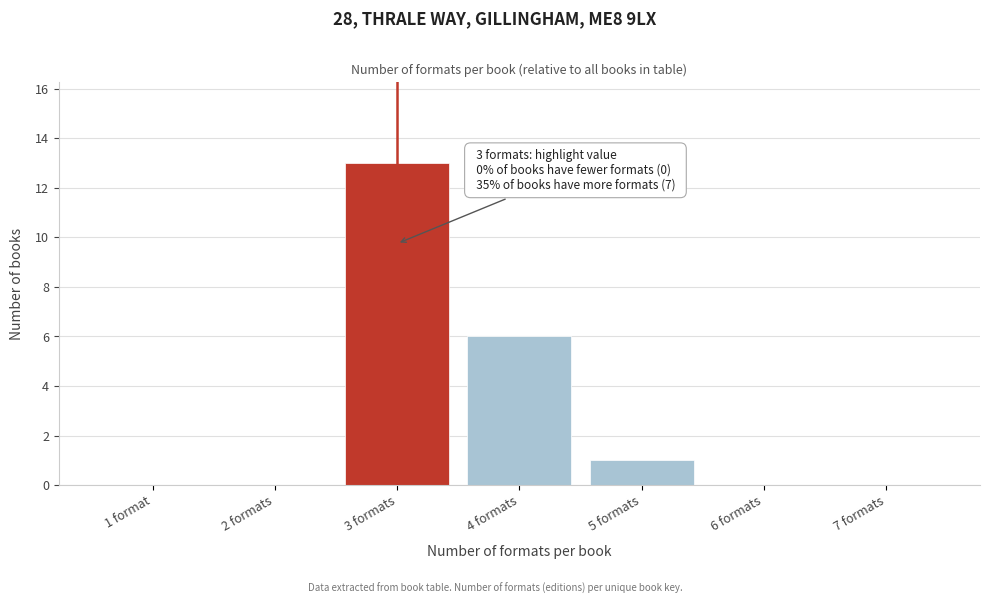

Reading right to left, transcribe all the data shown in this chart.

7 formats=0	6 formats=0	5 formats=1	4 formats=6	3 formats=13	2 formats=0	1 format=0